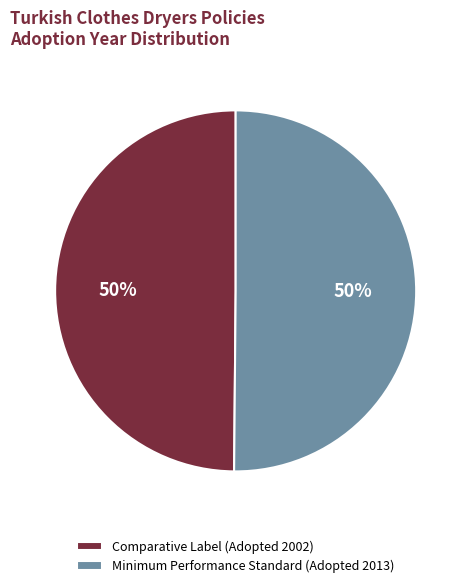

The Minimum Performance Standard (Adopted 2013) slice represents 50% of the pie. True or false?

True